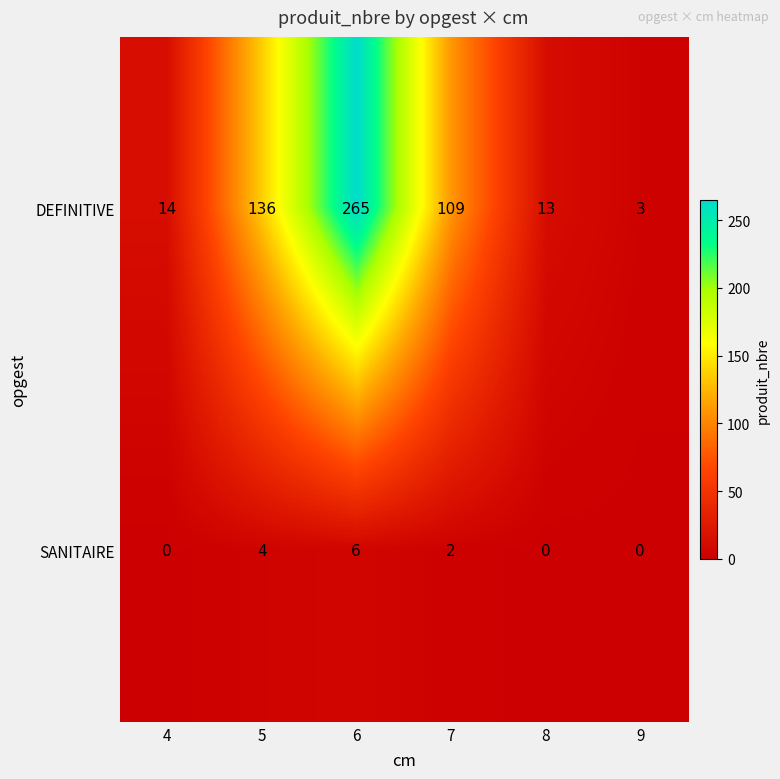

Between 6 and 8, which series saw the biggest shift?

DEFINITIVE